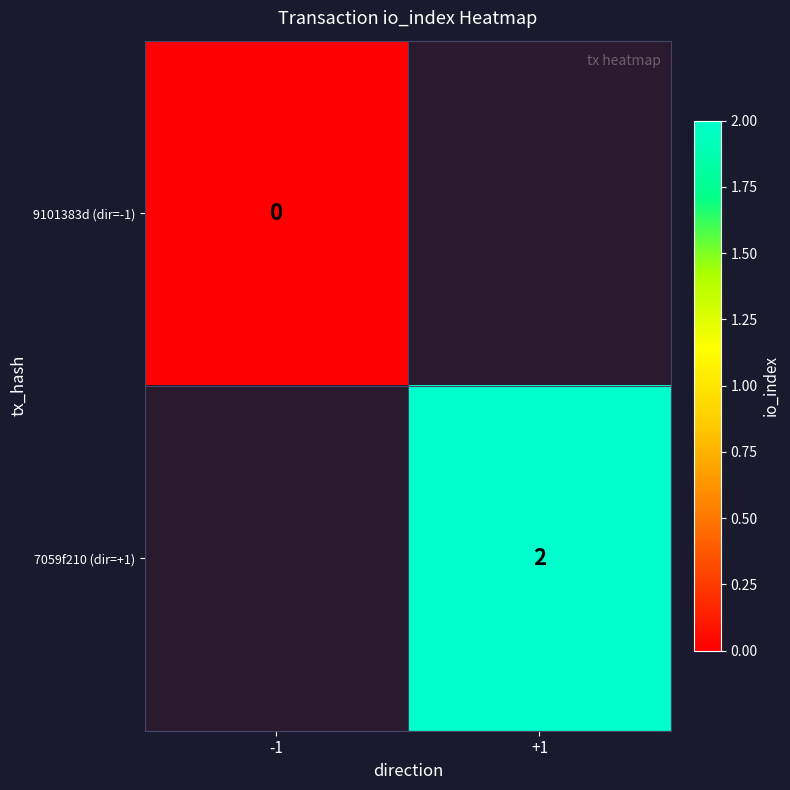

How many series are shown in this chart?

2